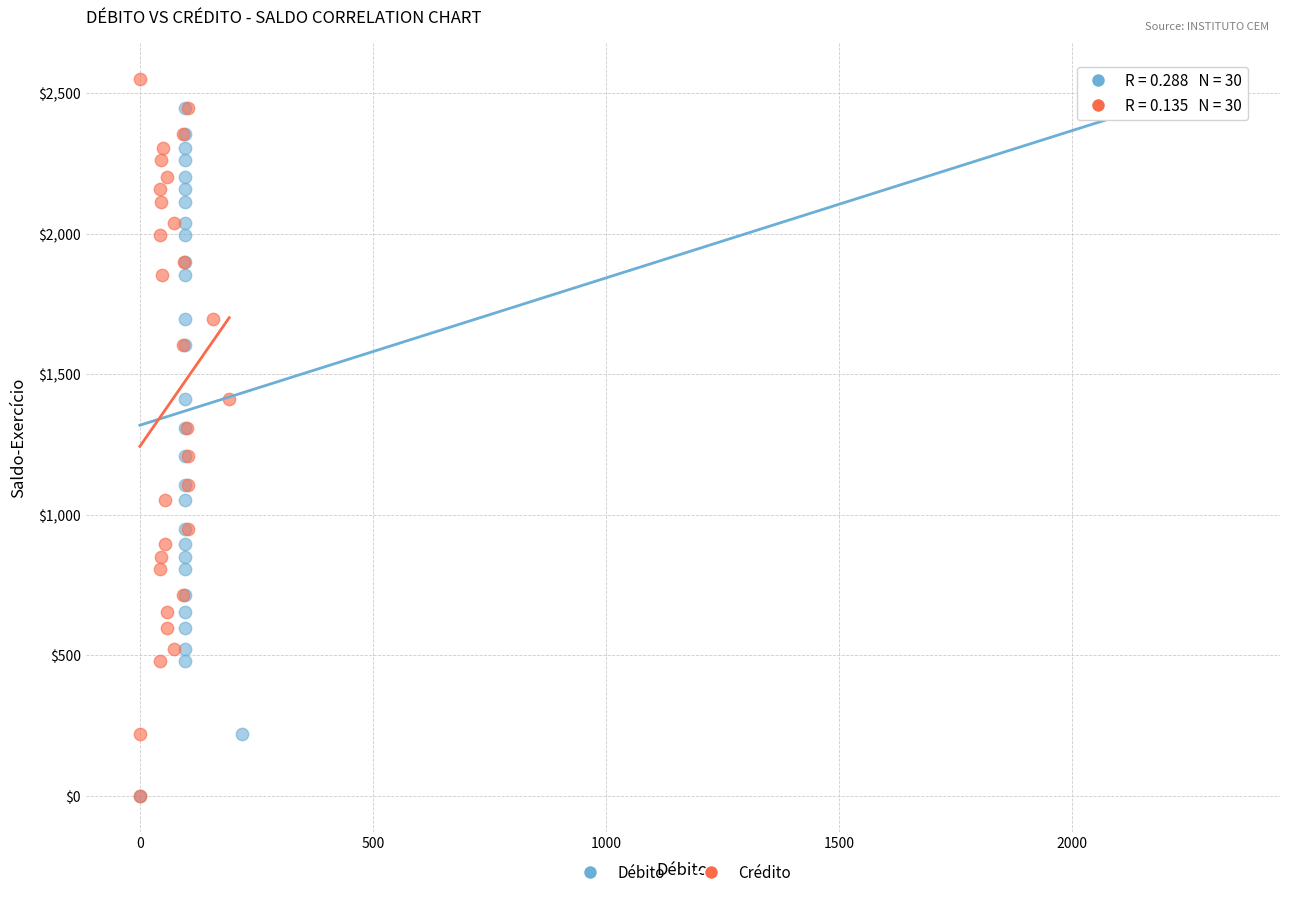

What are all the series names shown in the legend?

Débito, Crédito